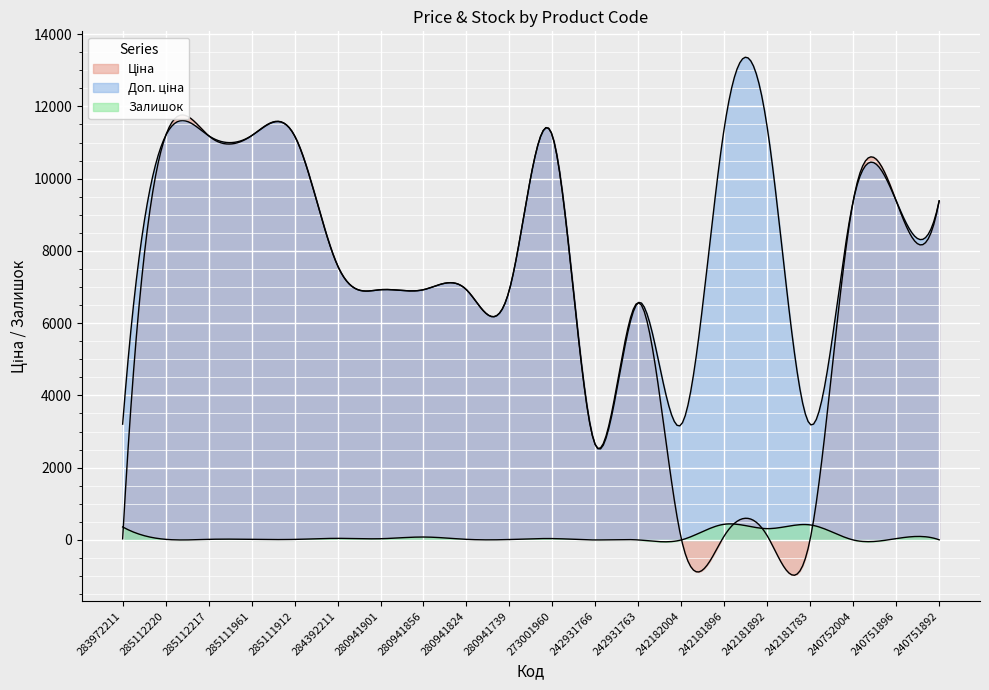

What are all the series names shown in the legend?

Ціна, Доп. ціна, Залишок